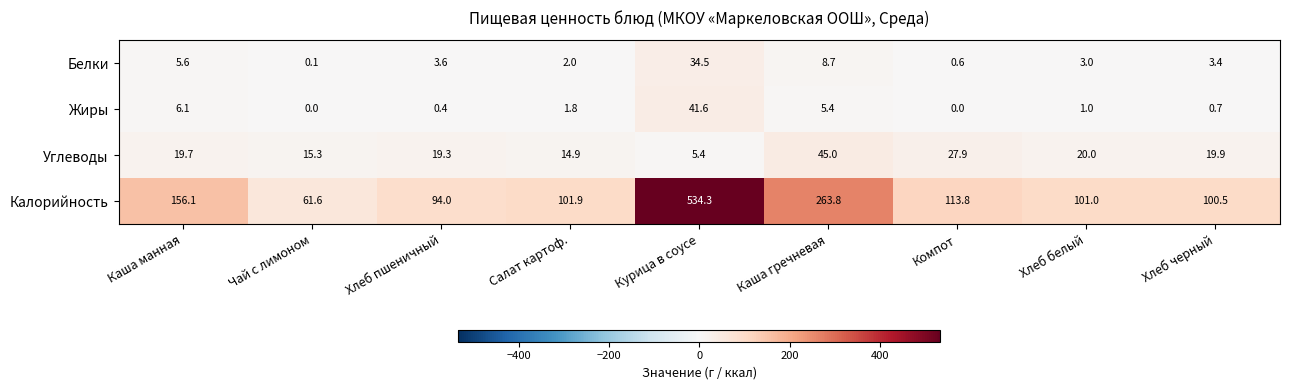

At how many categories does at least one series exceed 390?

1